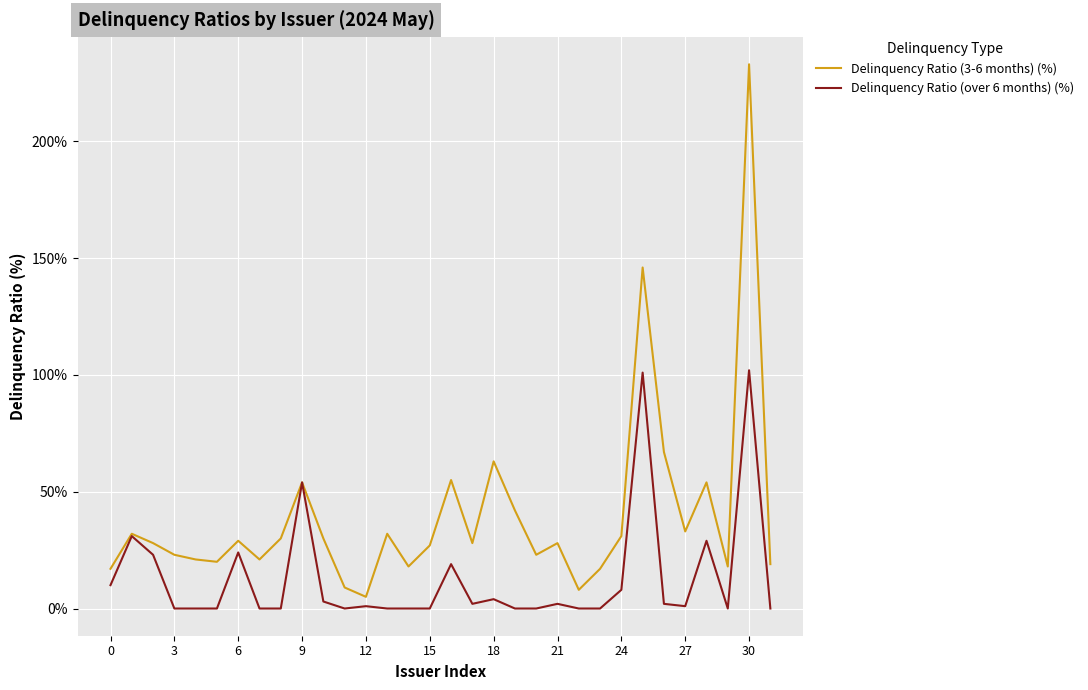

Does the chart display data point markers on the line(s)?

No